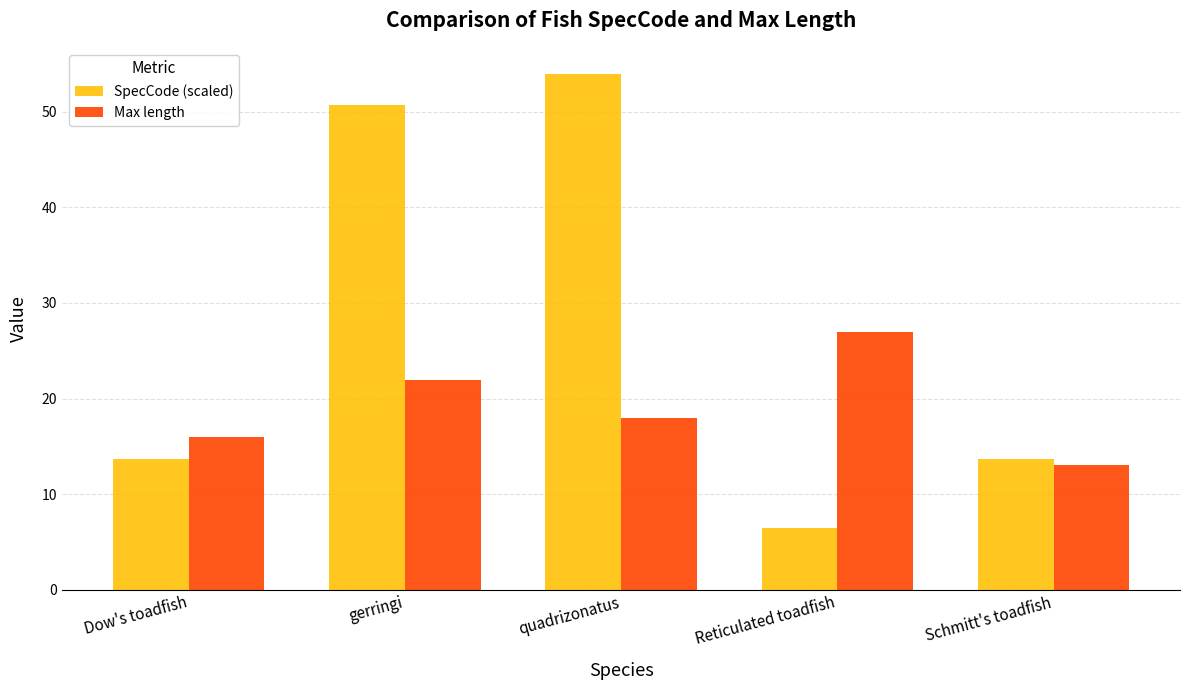

True or false: Max length has a value of 18.0 at quadrizonatus.

True